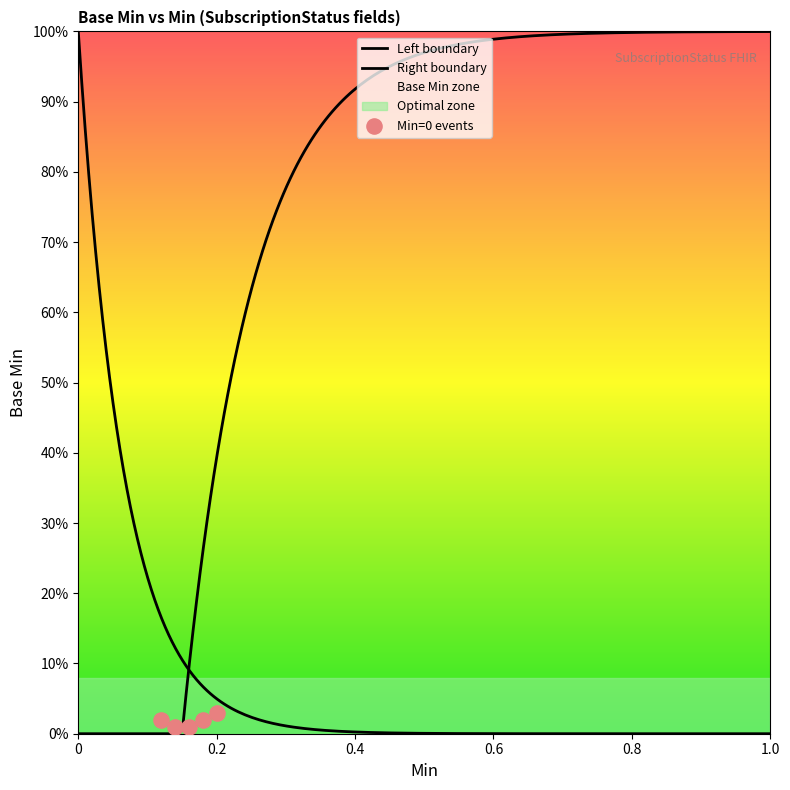

Between 1 and 1, which is larger?

1